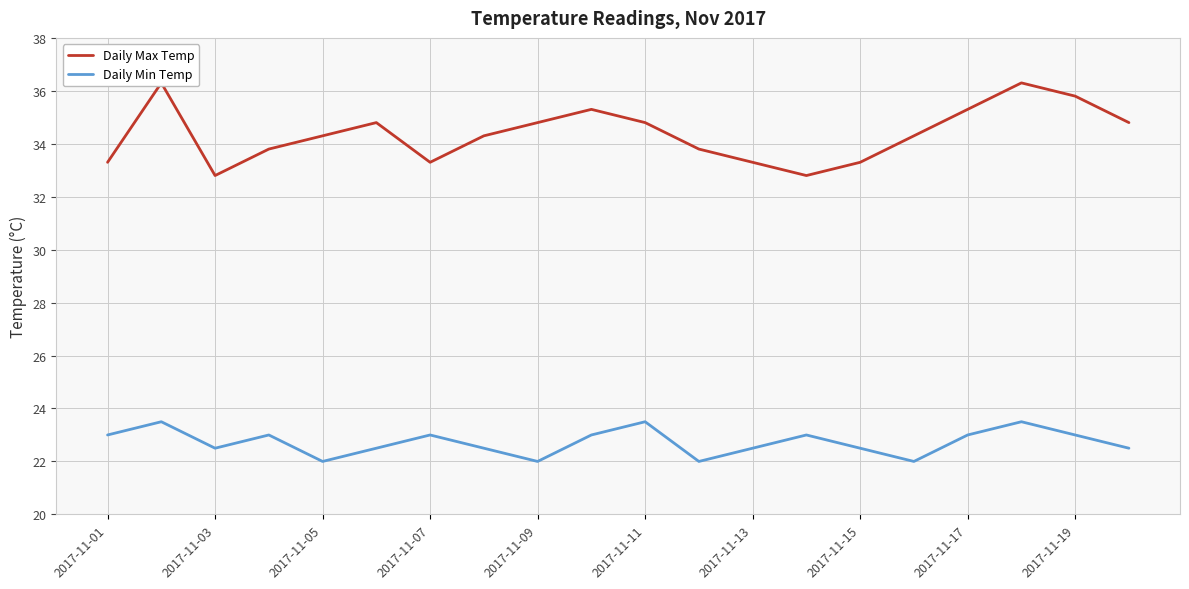

What is the smallest value displayed?

22.0